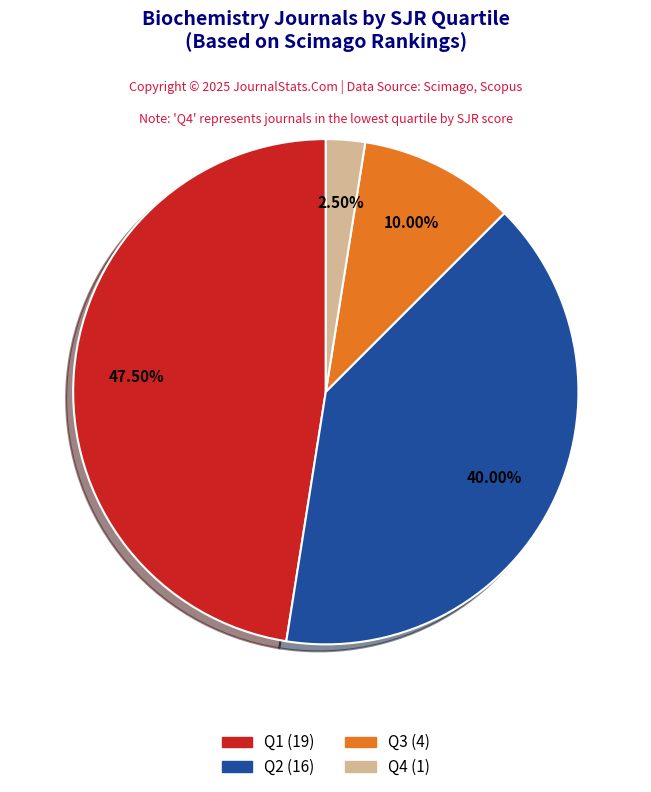

What is the ratio of the value at Q1 to the value at Q2?

1.2